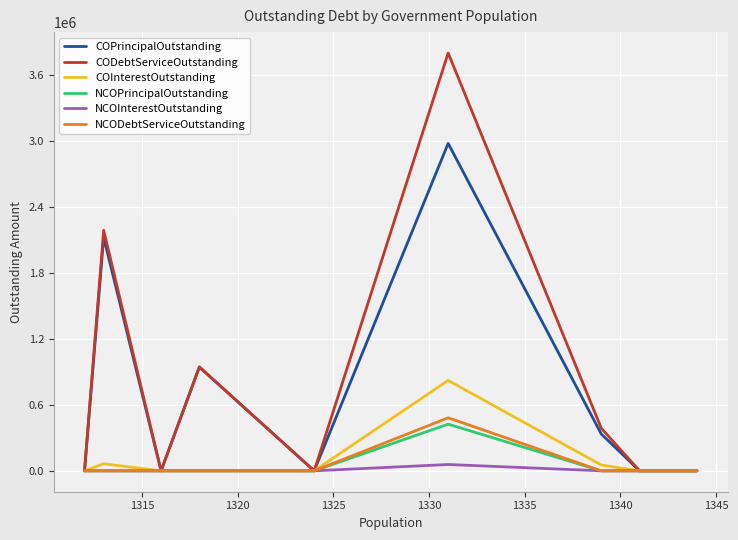

Which series has the largest range (max minus min)?

CODebtServiceOutstanding